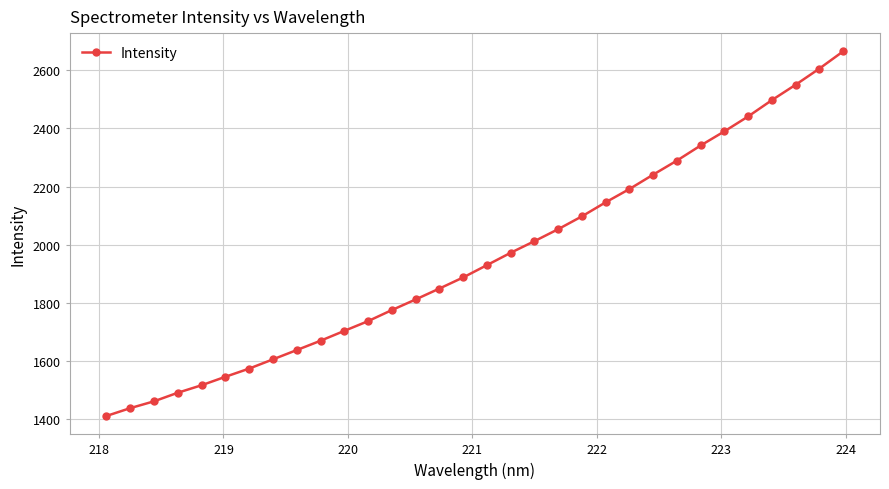

What is the maximum value shown in the chart?

2665.7